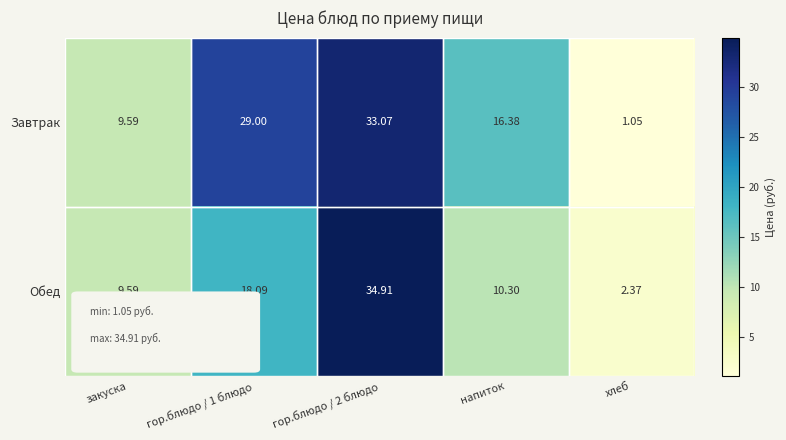

At напиток, list the series in order from smallest to largest.

Обед, Завтрак